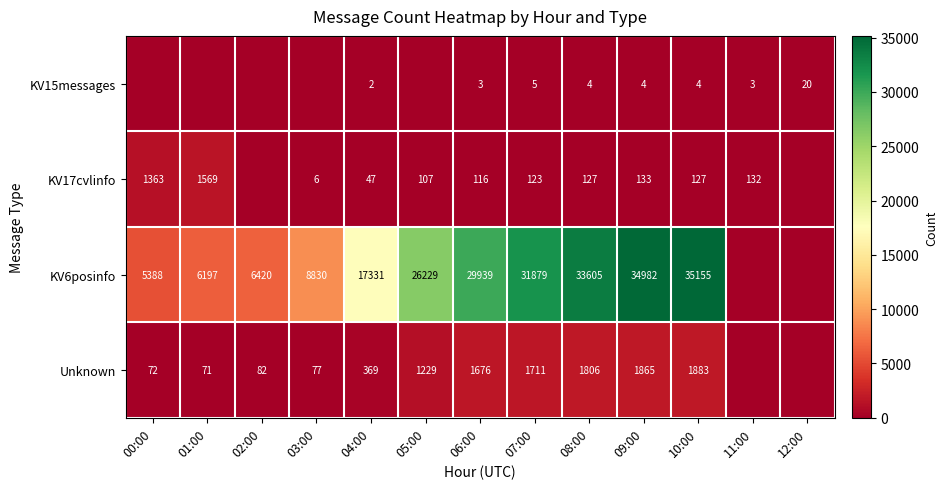

Is the value of KV17cvlinfo at 03:00 greater than the value of KV6posinfo at 02:00?

No